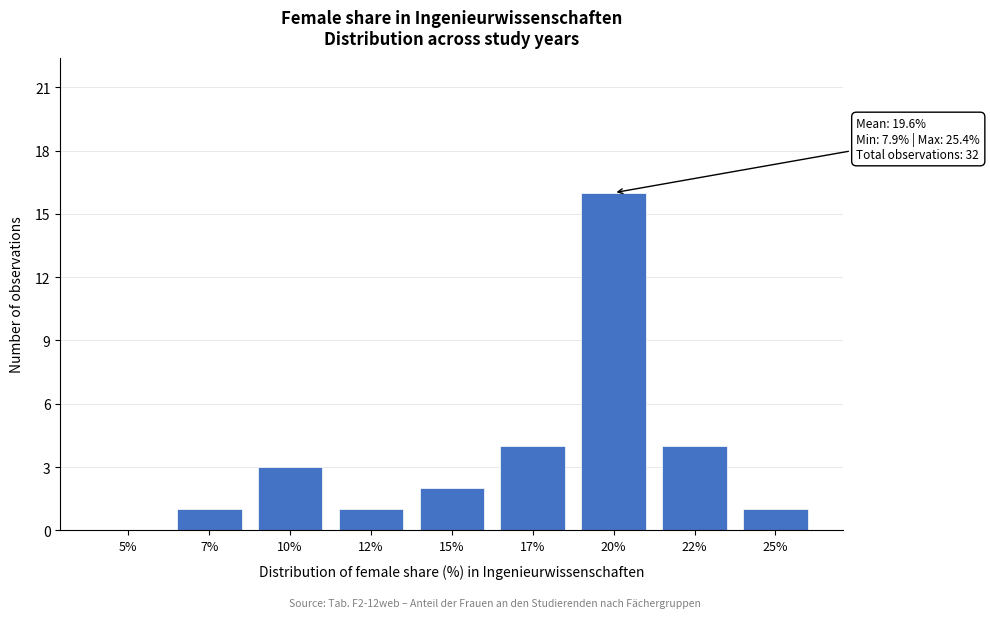

Reading right to left, what are all the values shown in this chart?

25%=1	22%=4	20%=16	17%=4	15%=2	12%=1	10%=3	7%=1	5%=0